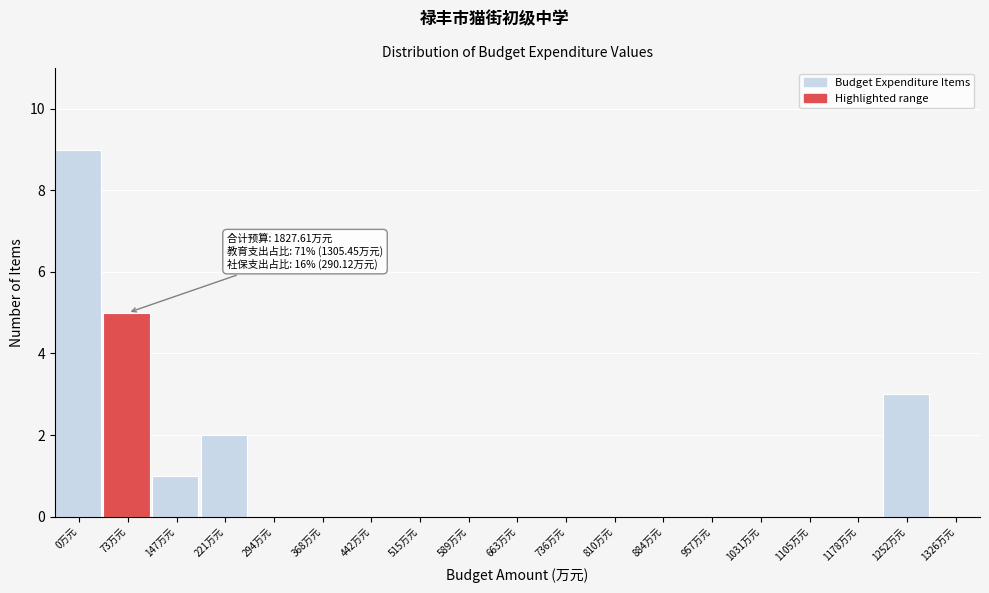

Reading left to right, what are all the values shown in this chart?

0万元=9	73万元=5	147万元=1	221万元=2	294万元=0	368万元=0	442万元=0	515万元=0	589万元=0	663万元=0	736万元=0	810万元=0	884万元=0	957万元=0	1031万元=0	1105万元=0	1178万元=0	1252万元=3	1326万元=0